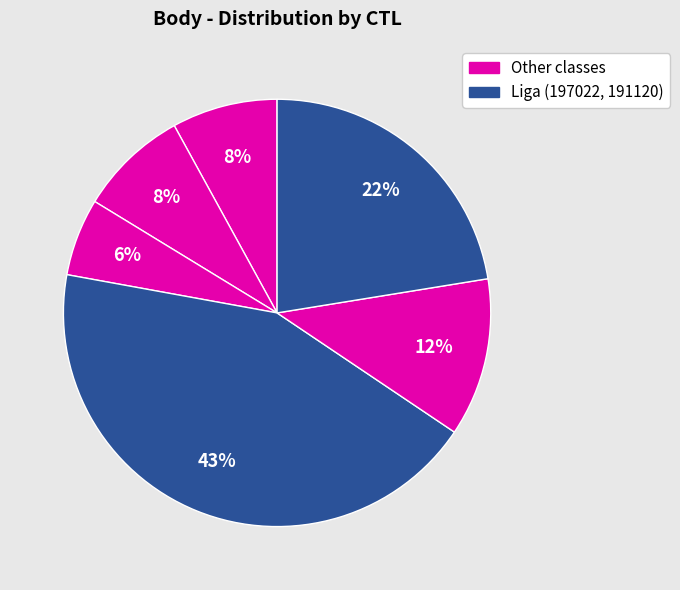

How many slices are in this pie chart?

6